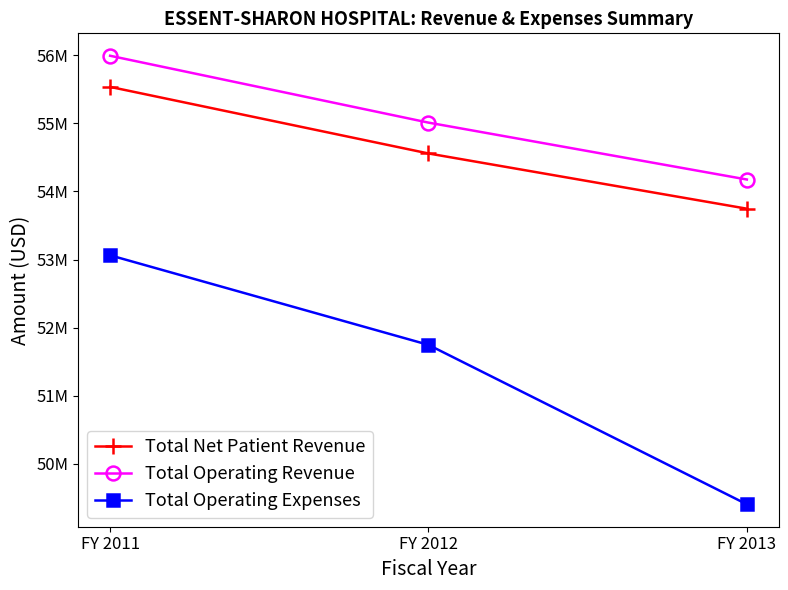

At which category is the sum across all series the highest?

FY 2011